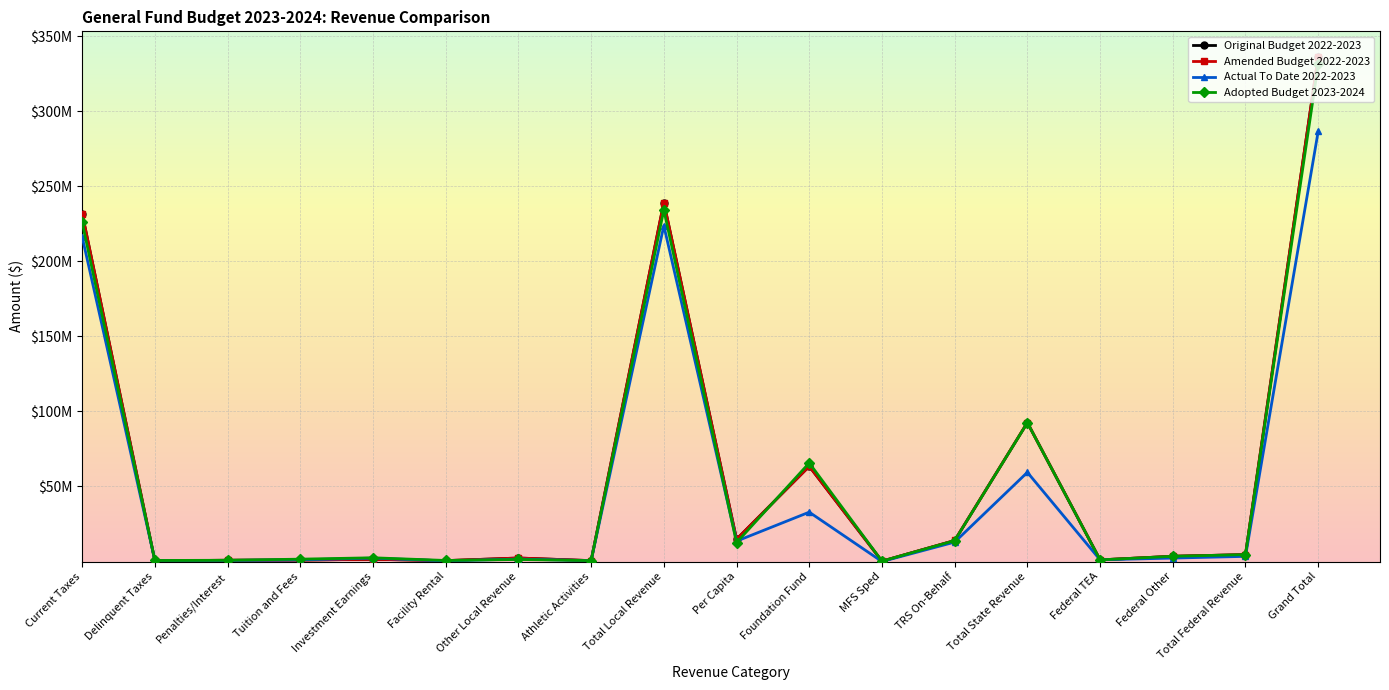

What are all the series names shown in the legend?

Original Budget 2022-2023, Amended Budget 2022-2023, Actual To Date 2022-2023, Adopted Budget 2023-2024